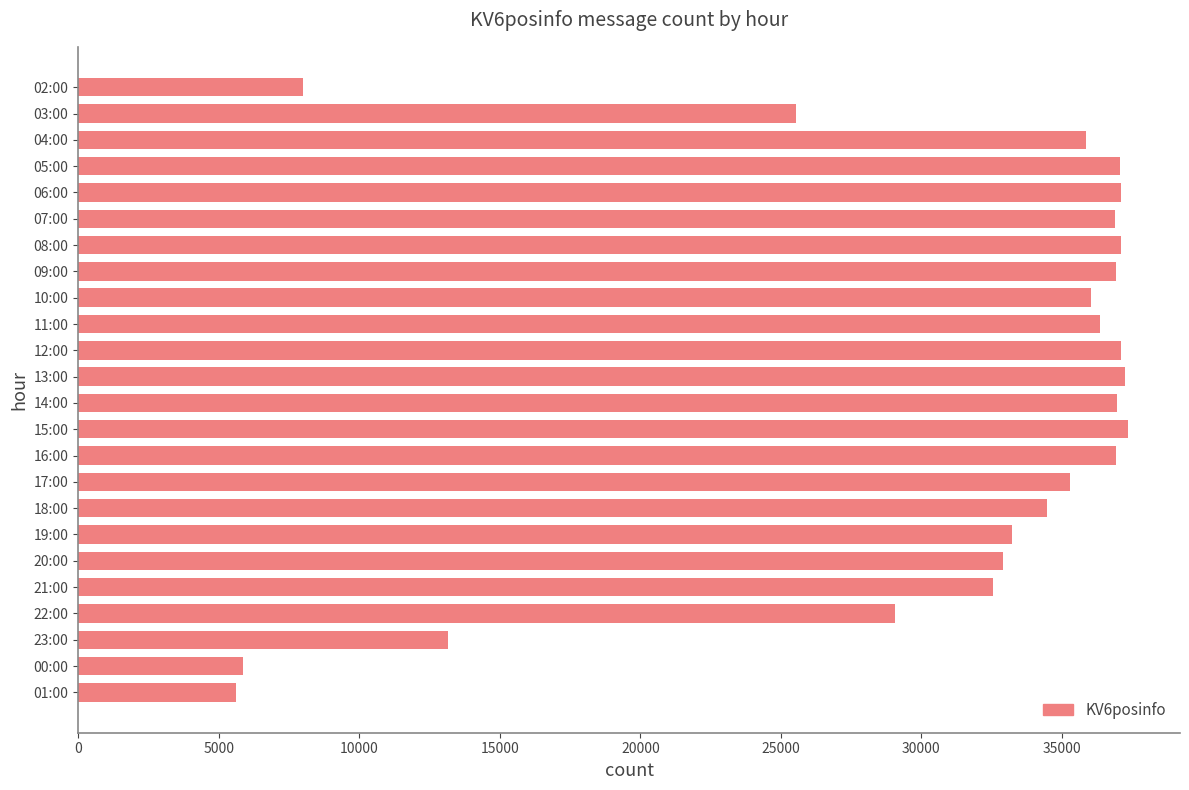

What is the sum of the values at 01:00 and 16:00?

42550